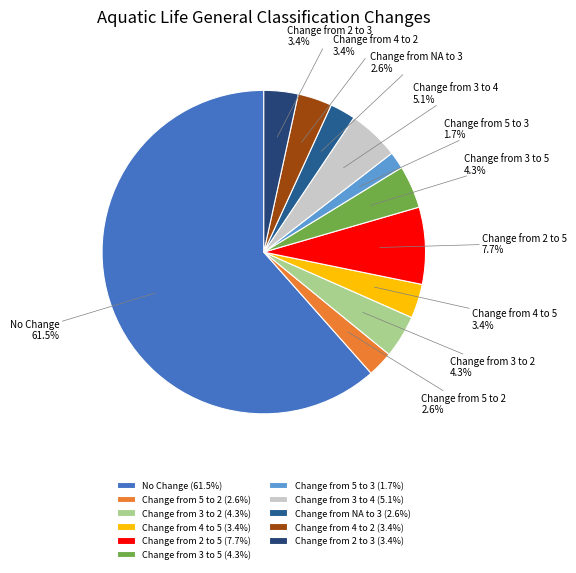

To the nearest percent, what is the average slice percentage?

9%